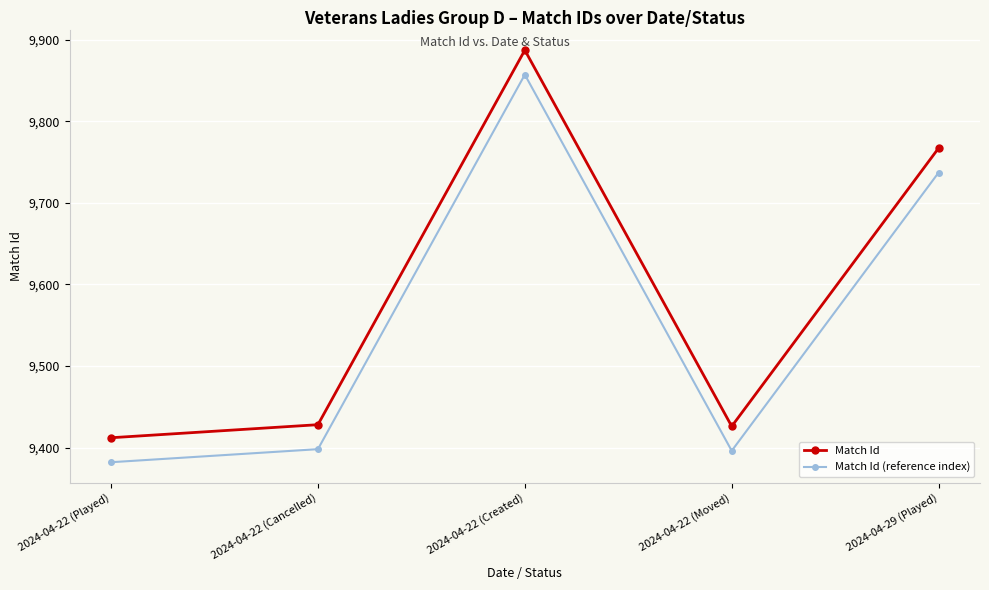

At which category is the sum across all series the highest?

2024-04-22 (Created)